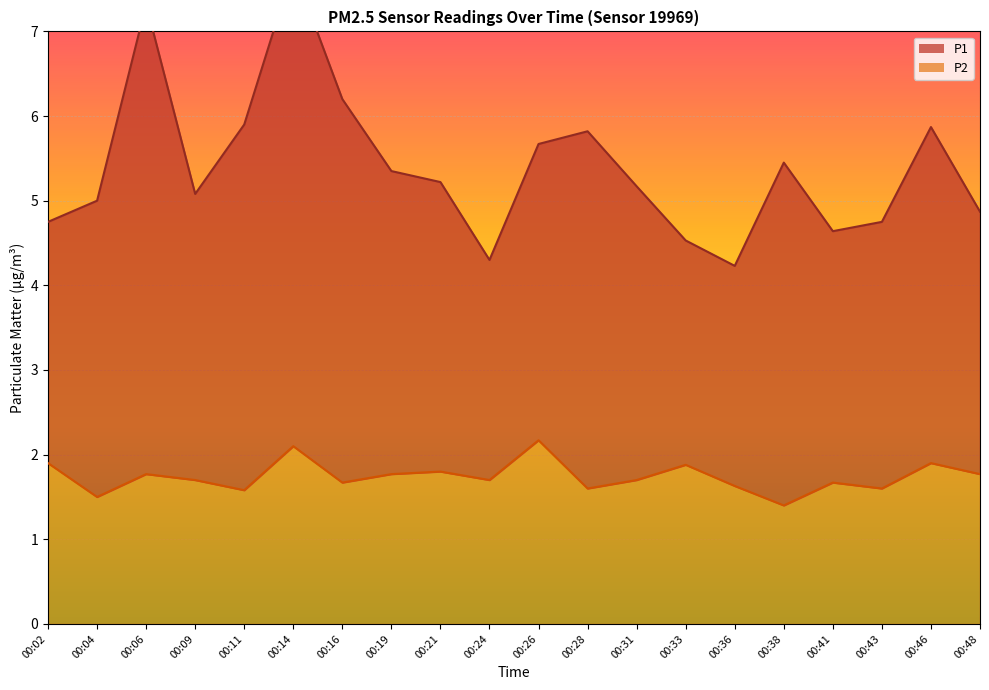

Is it true that the value at 00:02 is 1.9?

True